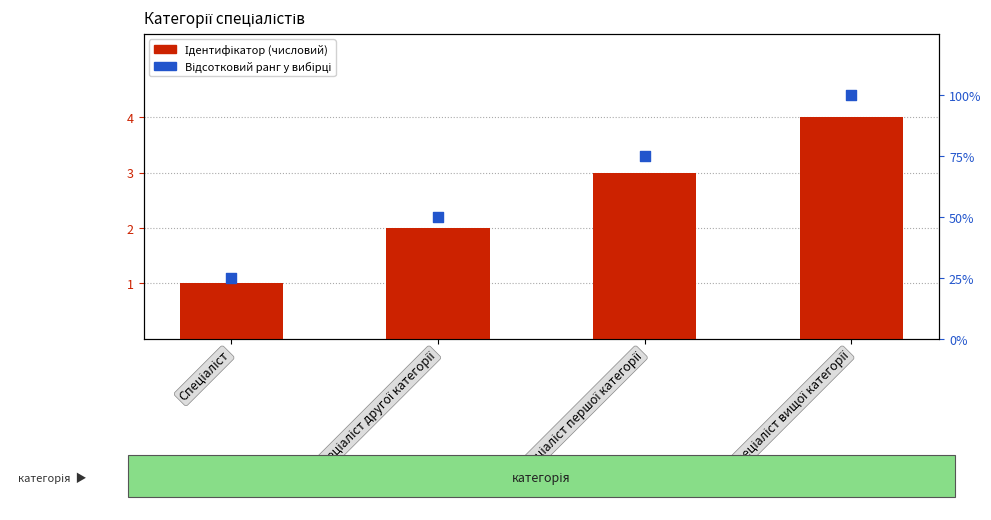

Which series reaches the maximum Y coordinate?

Відсотковий ранг